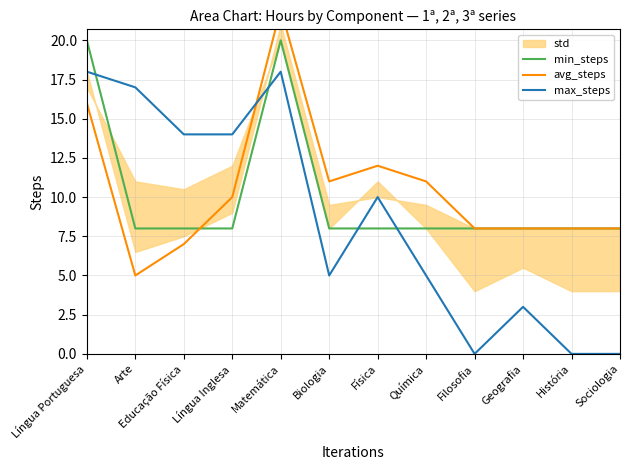

Between Língua Portuguesa and Filosofia, which is larger?

Língua Portuguesa